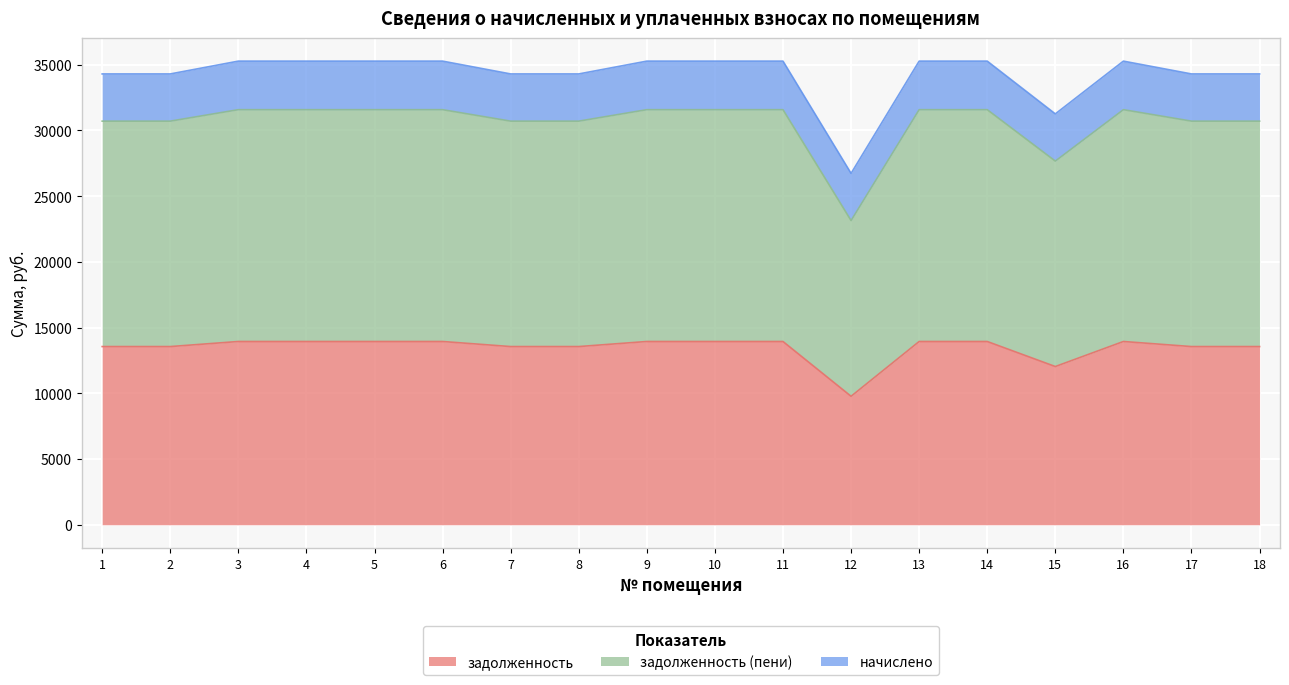

What is the difference between the maximum and minimum values in the задолженность series?

4168.2